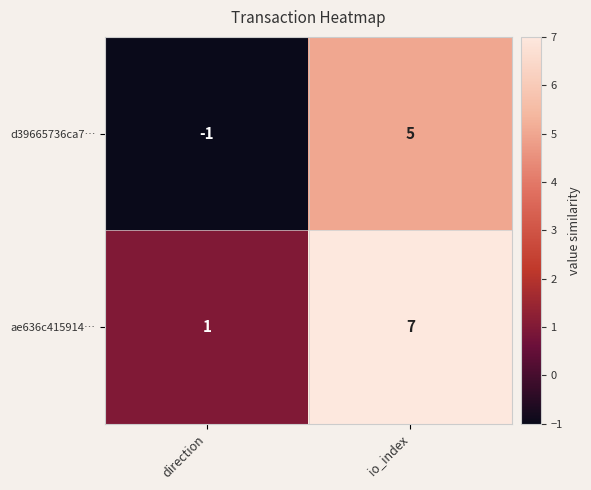

What is the difference between the maximum and minimum values in the d39665736ca7… series?

6